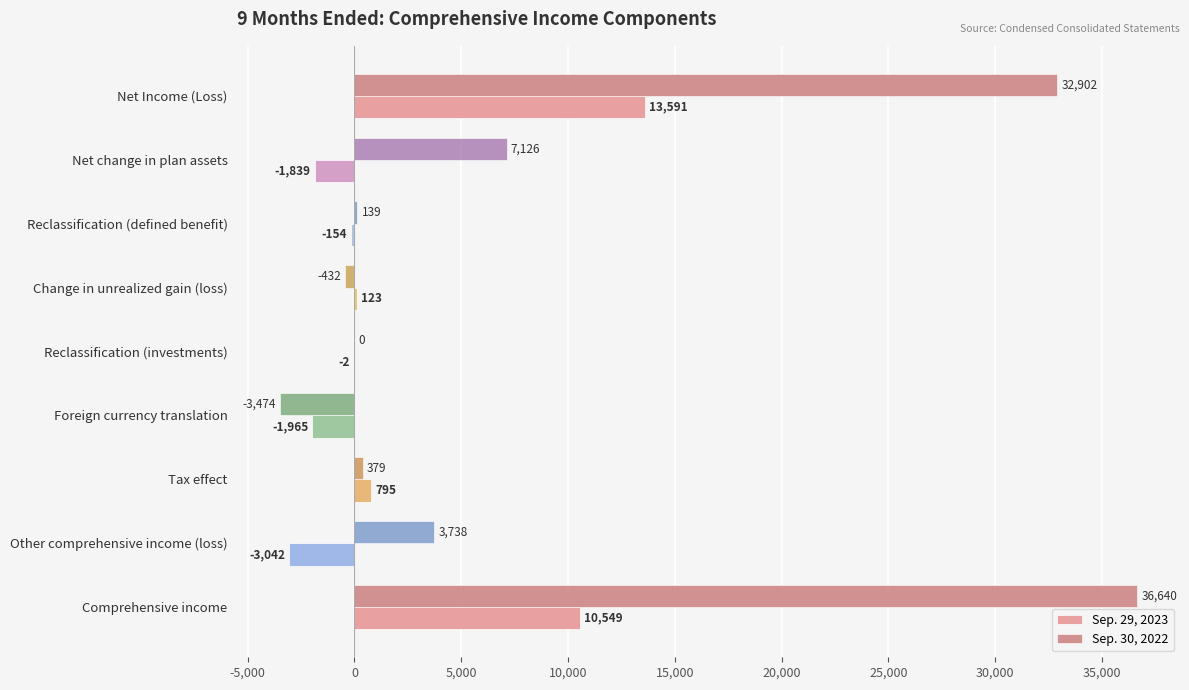

How many categories are shown in the chart?

9